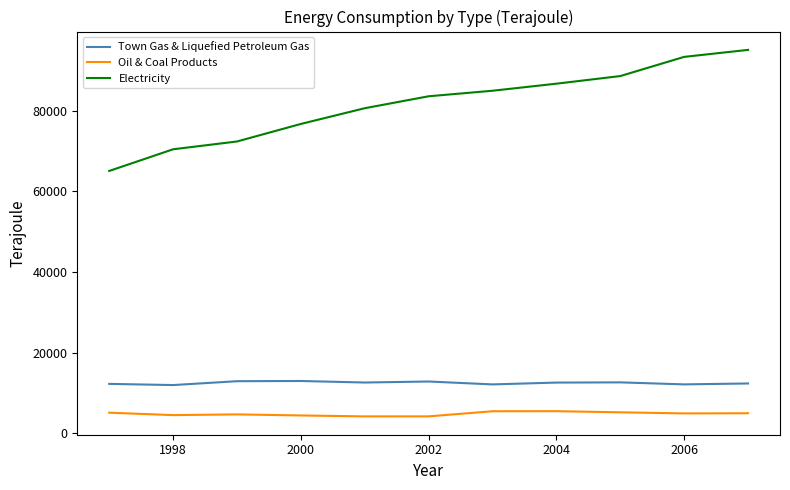

Which series has the widest spread of values?

Electricity